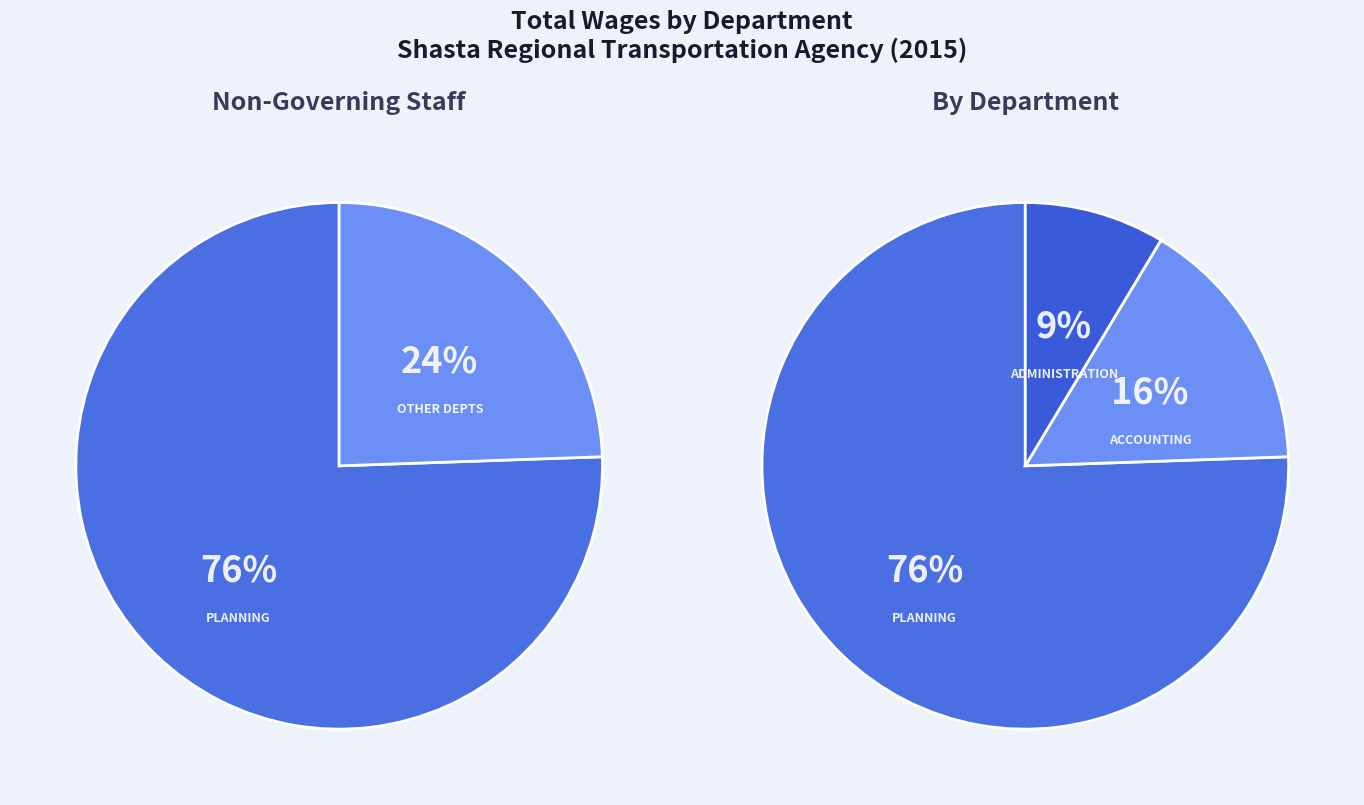

What is the largest slice in the pie chart?

Planning